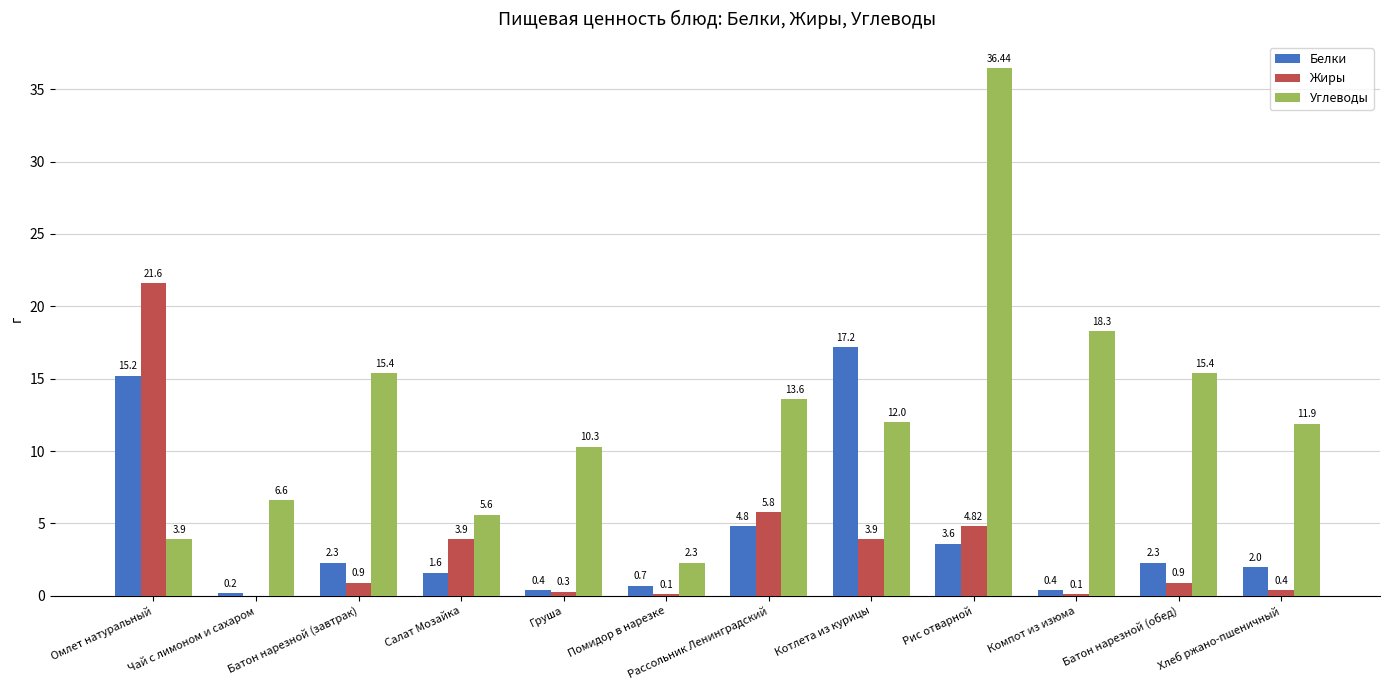

Which series changed the most between Салат Мозайка and Помидор в нарезке?

Жиры